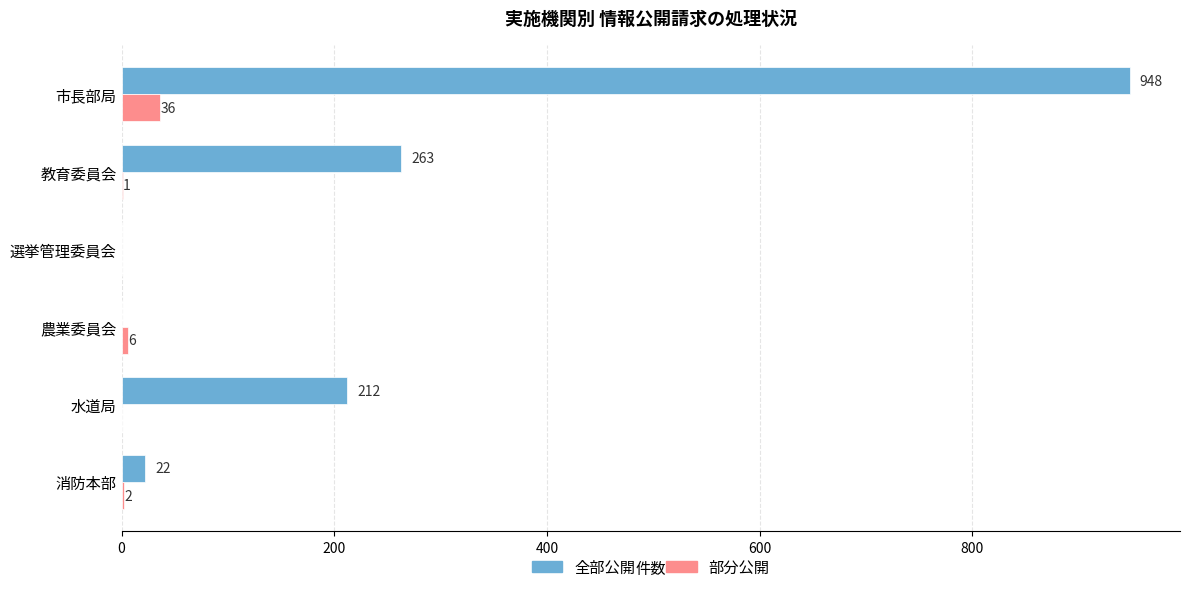

Between 教育委員会 and 選挙管理委員会, which series saw the biggest shift?

全部公開